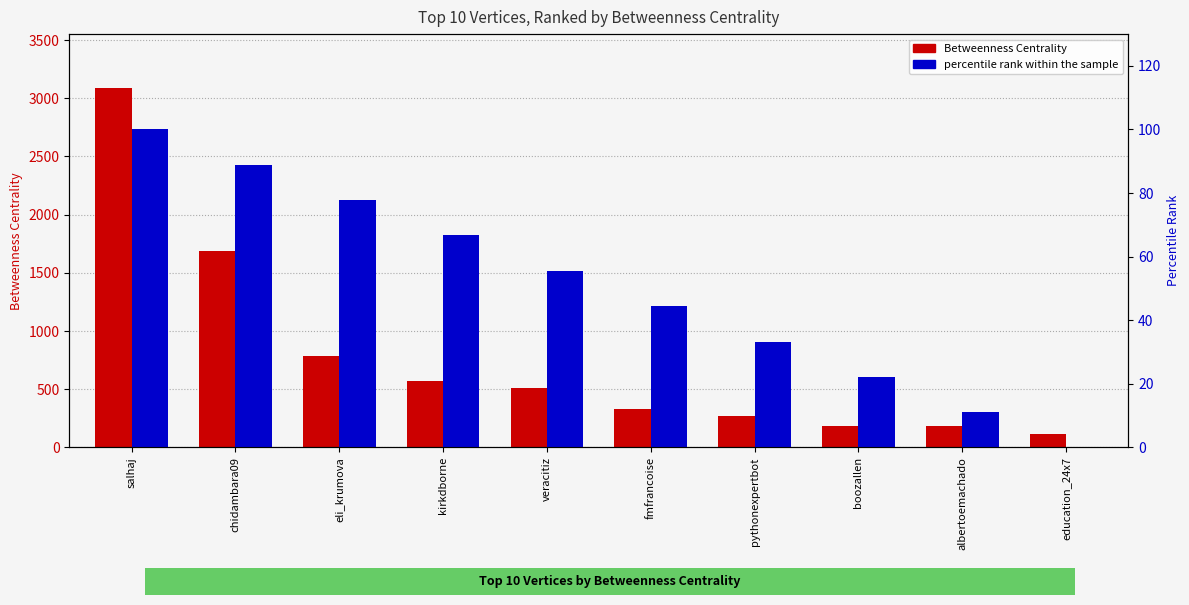

True or false: Betweenness Centrality has a value of 573.9 at kirkdborne.

True